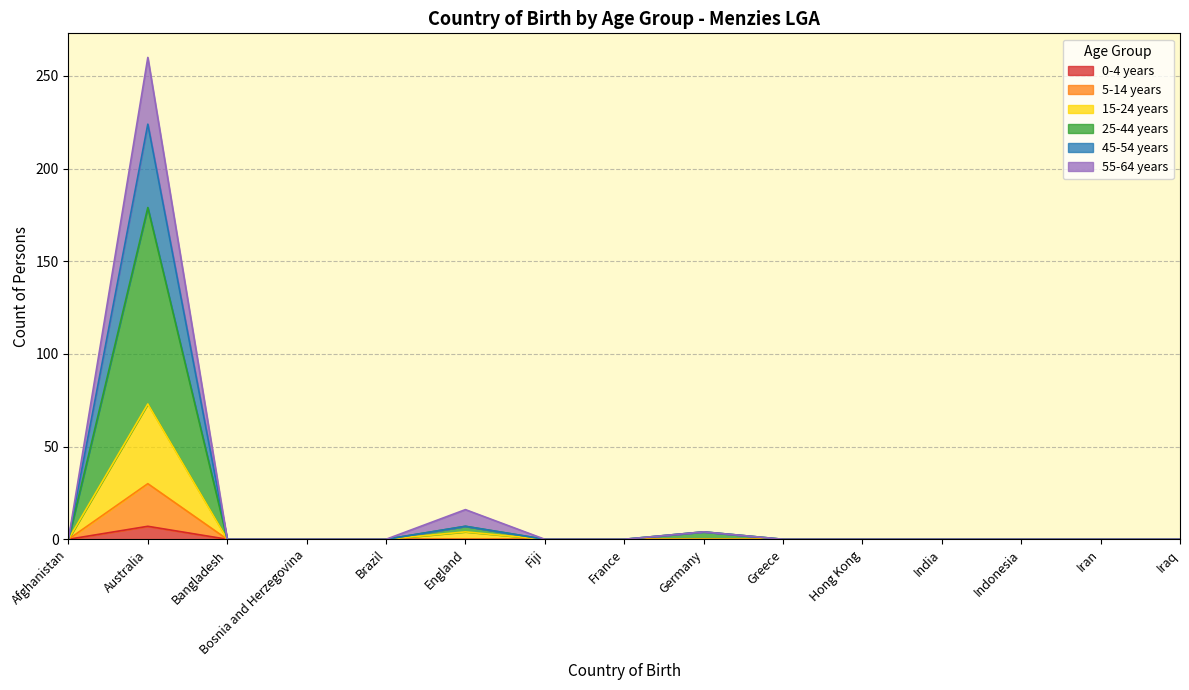

At which label does 55-64 years reach its peak?

Australia